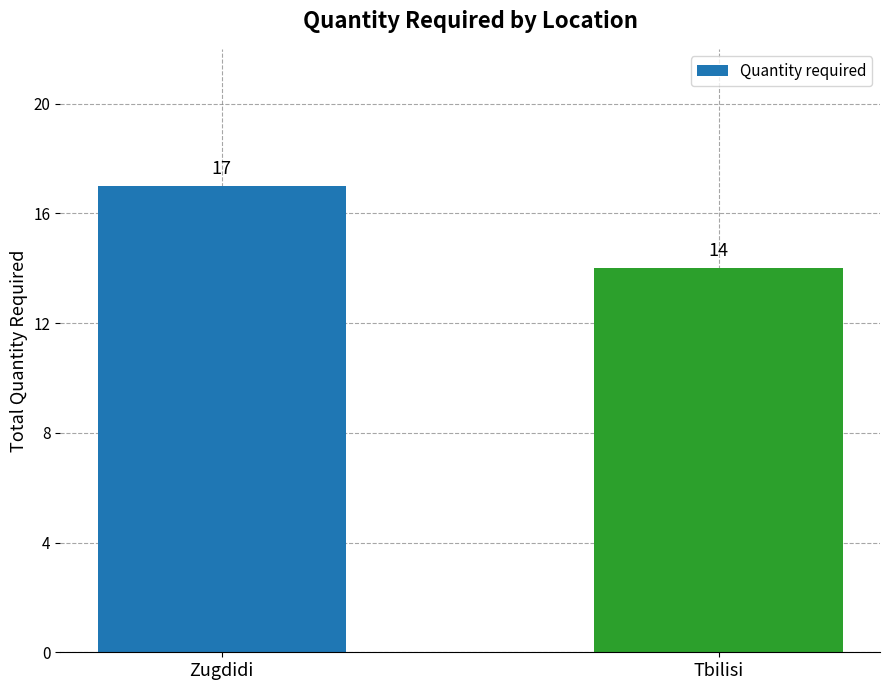

Reading right to left, list all the values displayed in this chart.

14	17